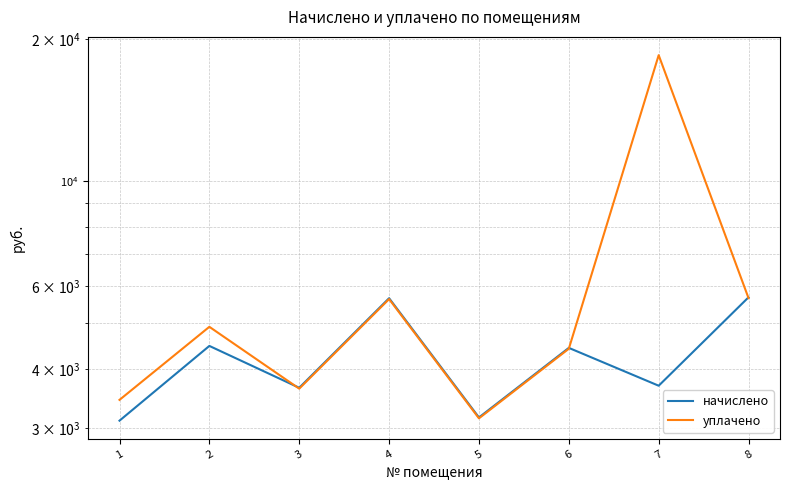

Is the value of уплачено at 7 greater than the value of начислено at 1?

Yes